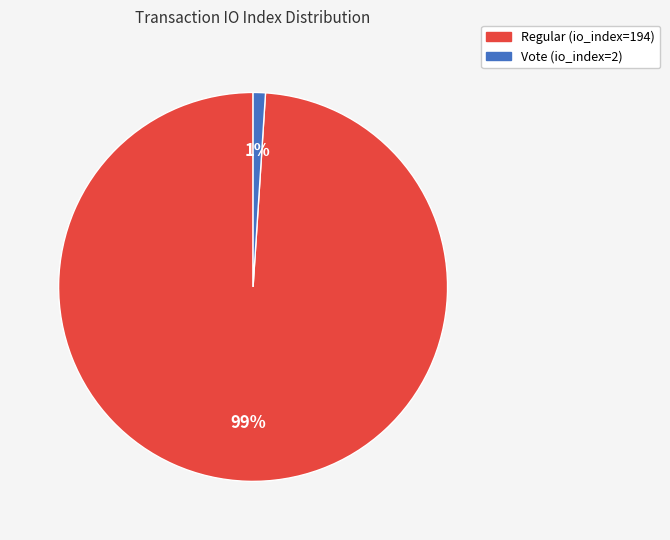

What is the largest slice in the pie chart?

Regular (io_index=194)